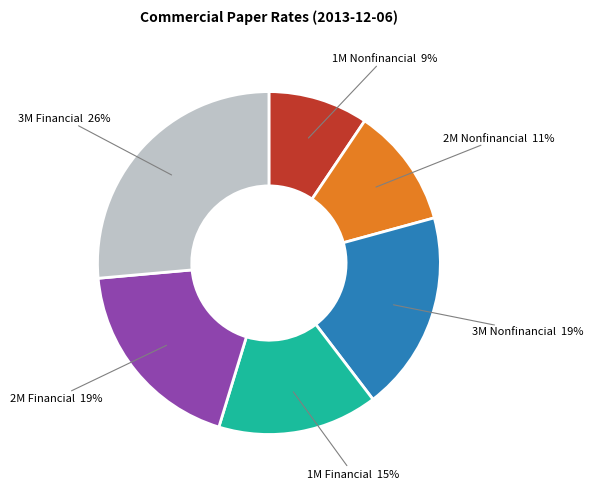

Which category has the smallest portion of the pie?

1M Nonfinancial